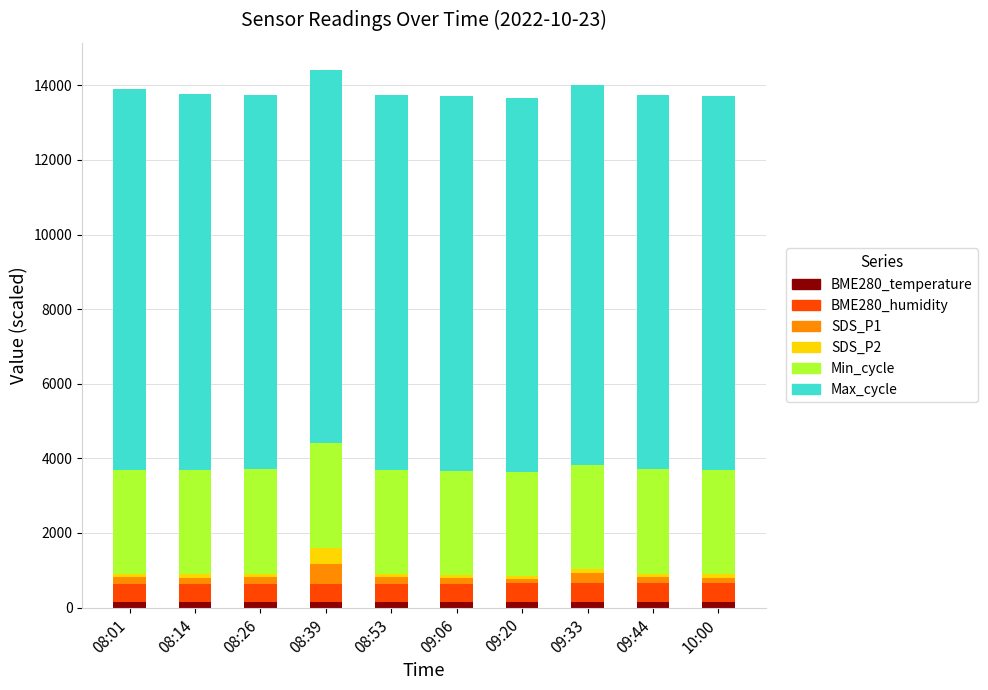

At which label is Min_cycle closest to 2800?

08:01